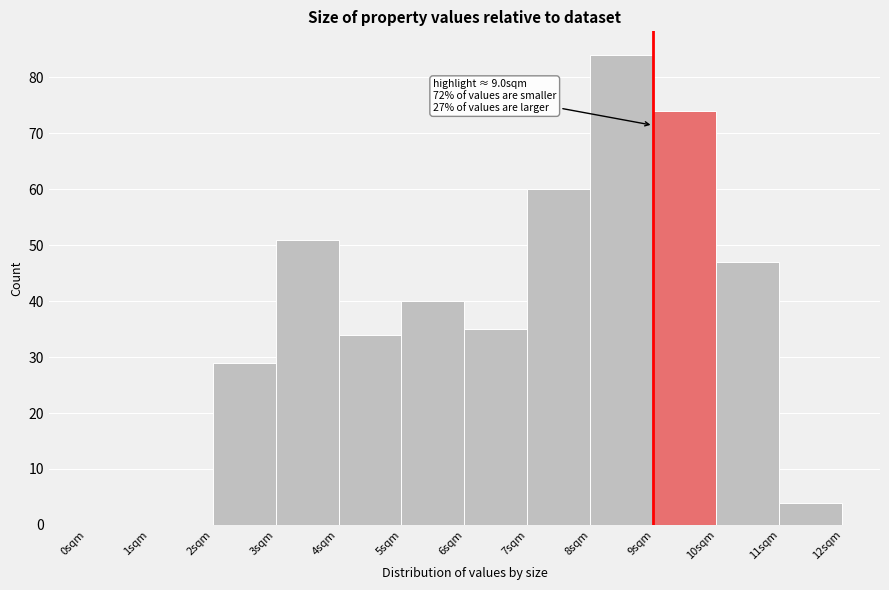

Which range on the x-axis has the tallest bar?

8 to 9